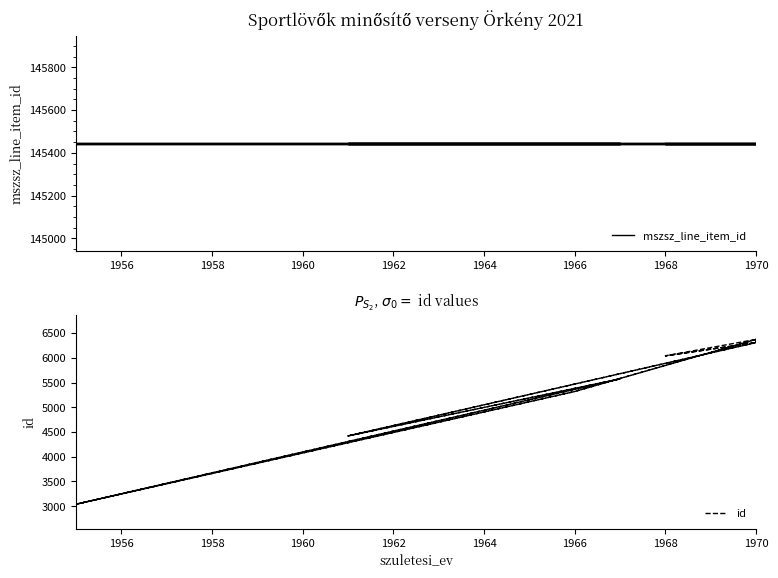

What is the value of the mszsz_line_item_id point at the 2nd from the left?

145442